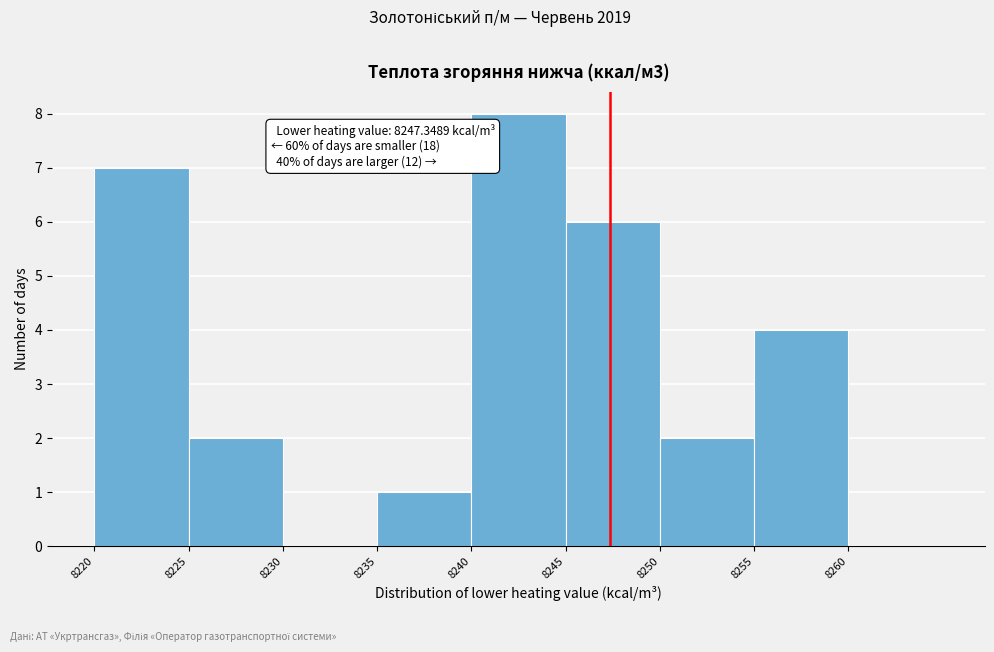

Over which range of the x-axis is the bar tallest?

8240 to 8245